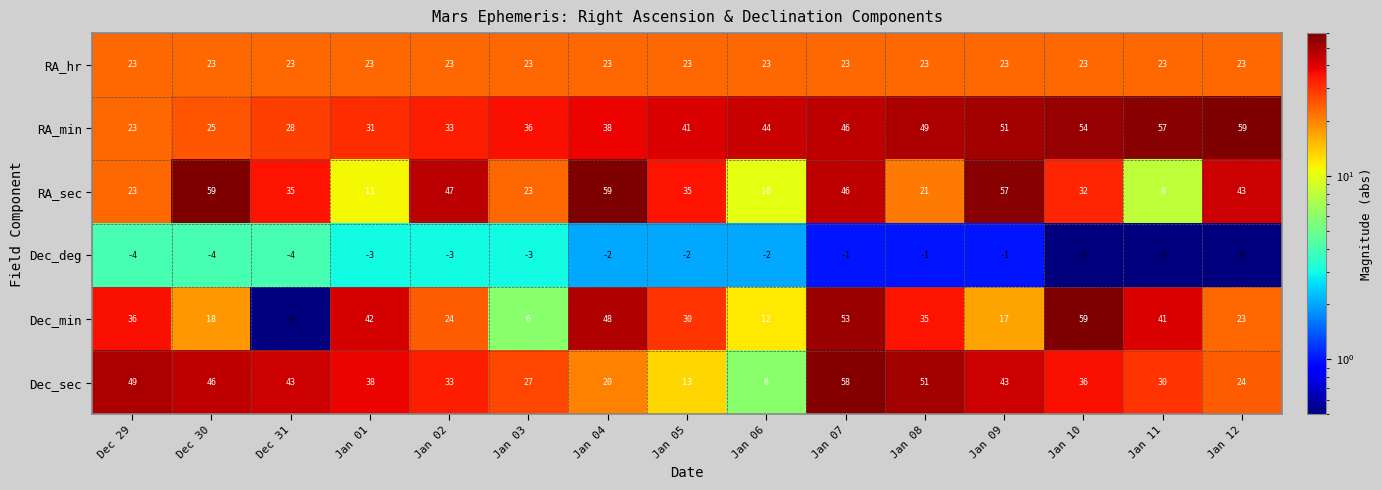

The value of Dec_sec at Dec 31 is 43. True or false?

True